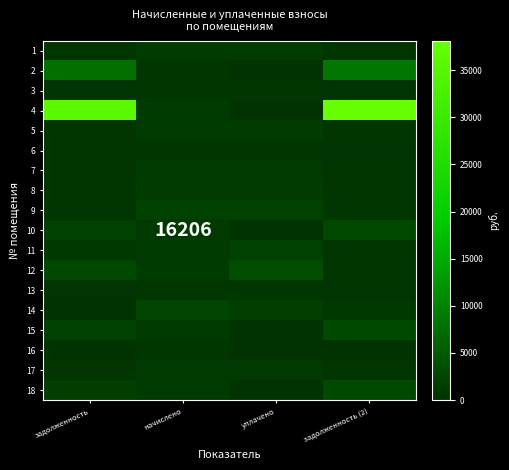

Is the value of 1 at начислено greater than the value of 3 at задолженность (2)?

Yes